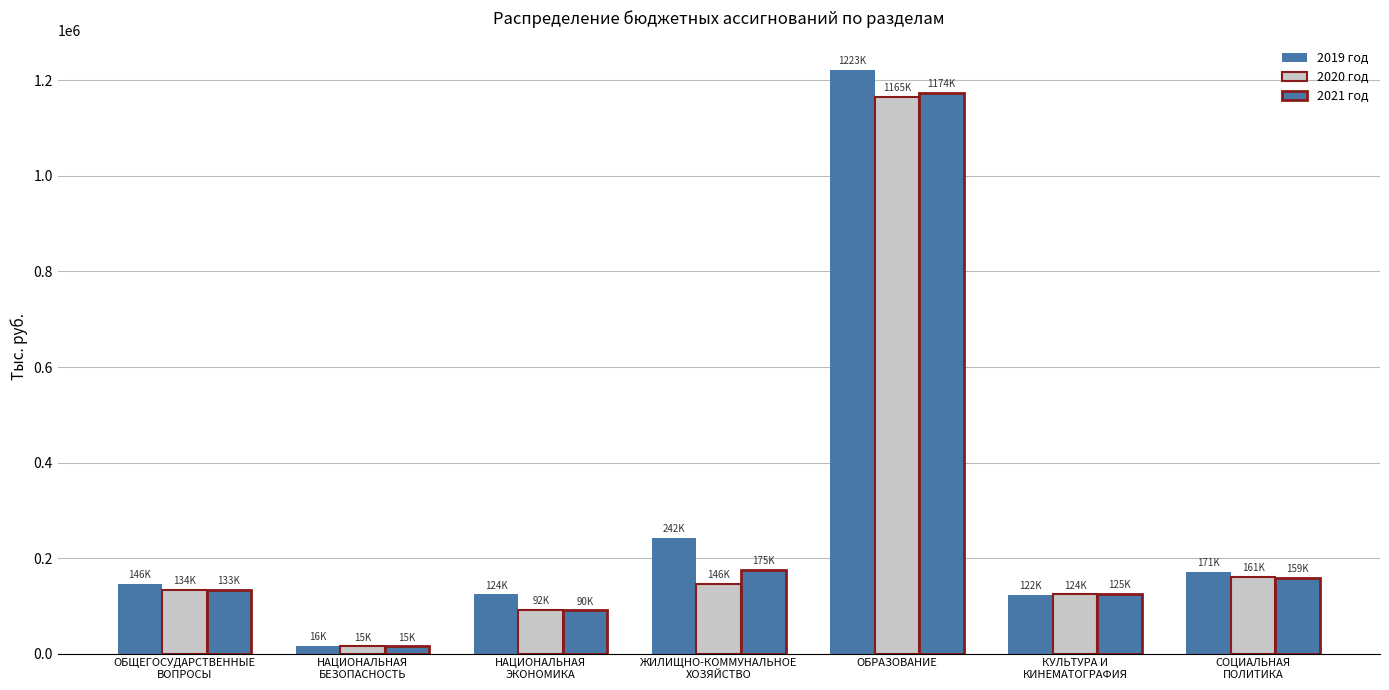

How many bars are there in each group?

3